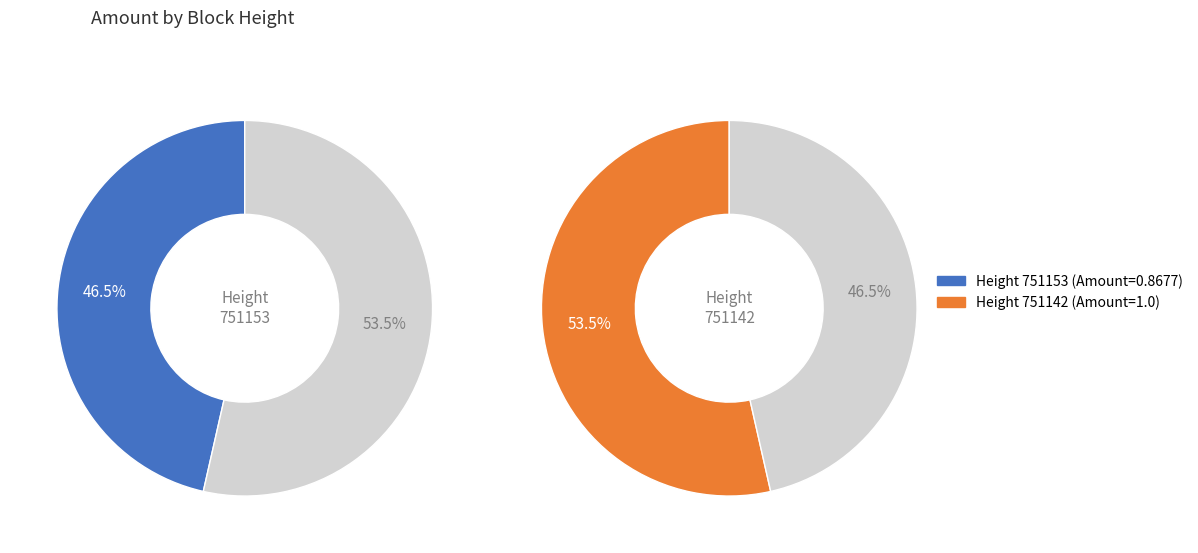

Count the number of slices in the pie.

2